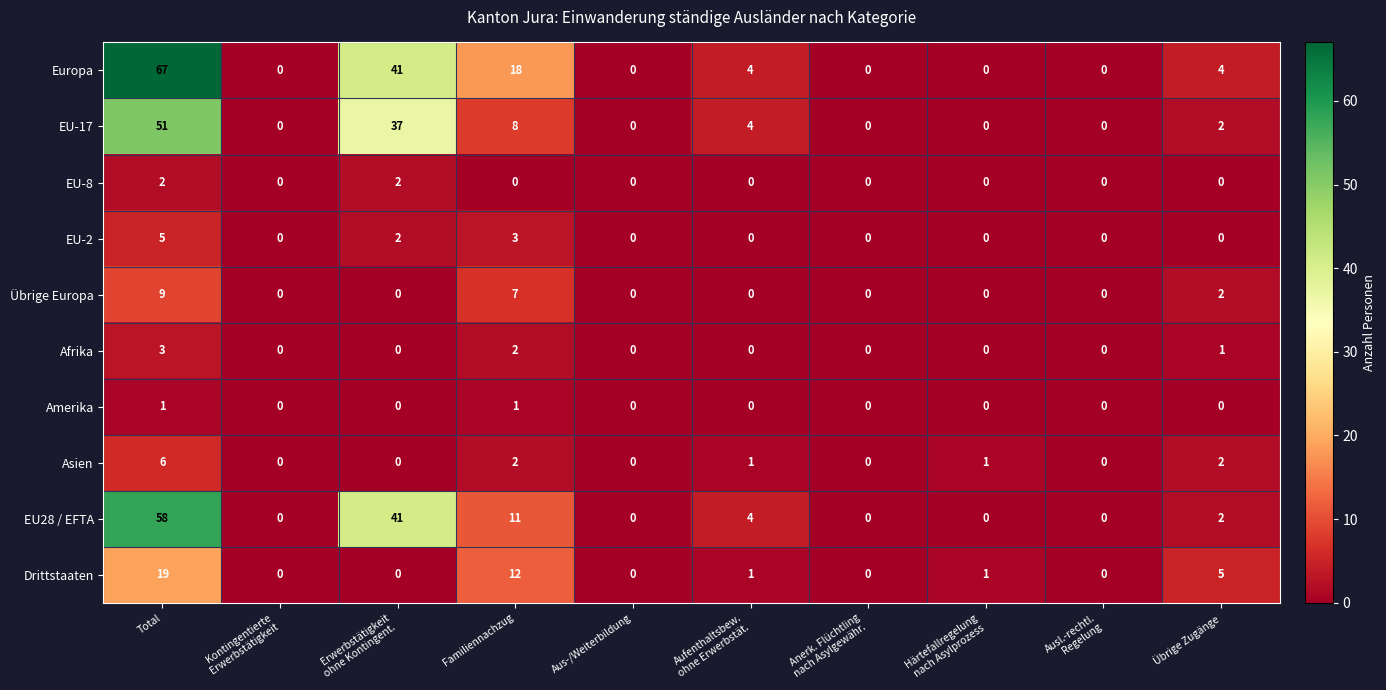

Which series has the largest total across all categories?

Europa